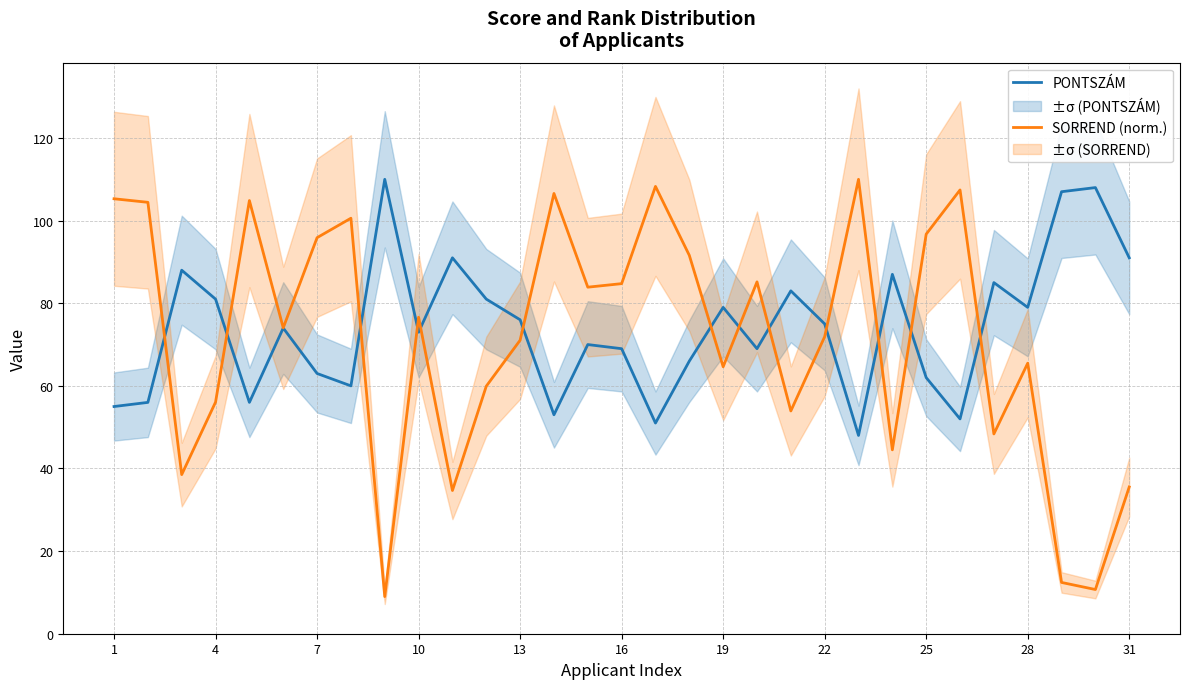

How many values in the SORREND (norm.) series exceed 74?

16